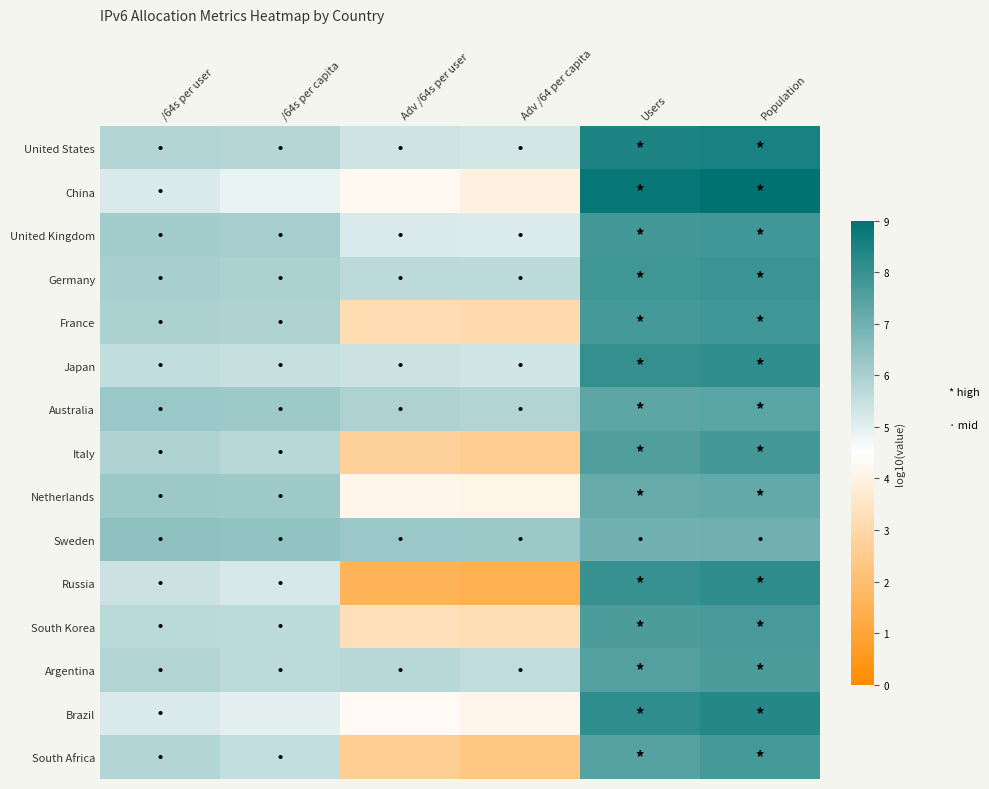

Rank the series by their maximum value, from highest to lowest.

China, United States, Brazil, Russia, Japan, Germany, United Kingdom, France, Italy, South Africa, South Korea, Argentina, Australia, Netherlands, Sweden